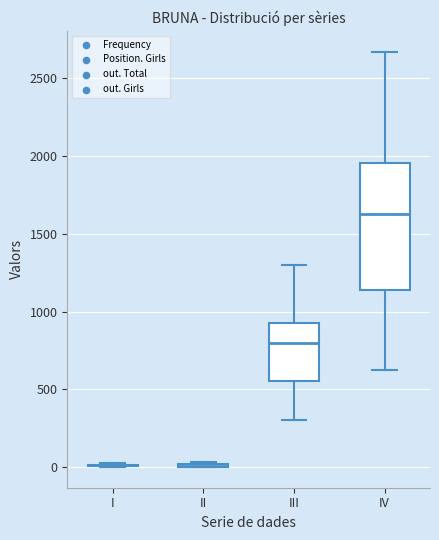

Where is the lower edge of the box for IV on the y-axis? The values are not printed on the chart, so give them approximately, as read against the axis.

1150